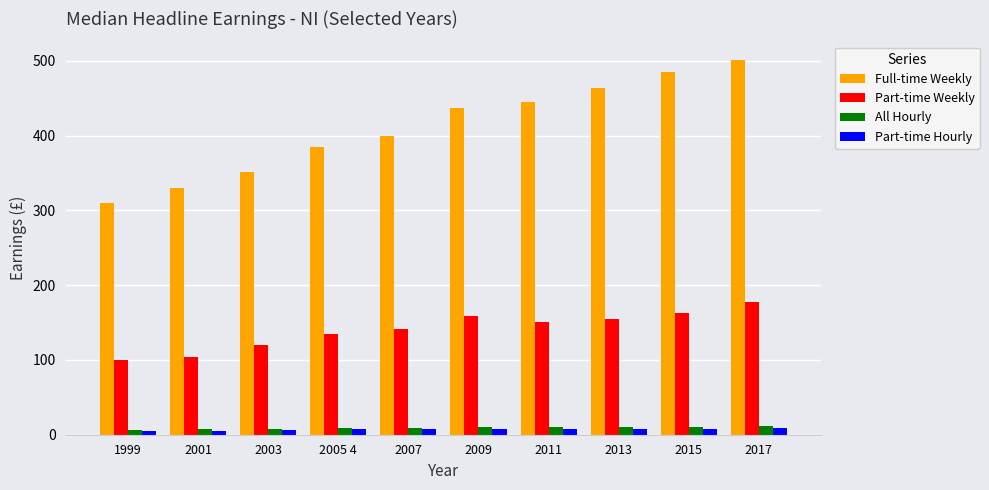

At how many categories does at least one series exceed 29?

10